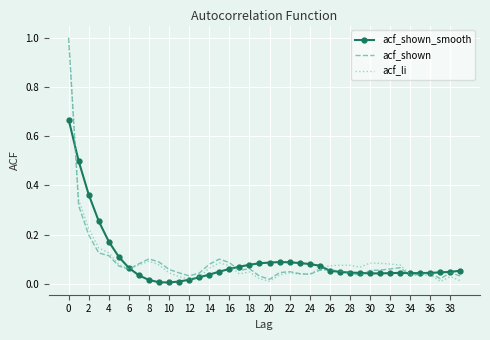

What is the maximum value shown in the chart?

1.0